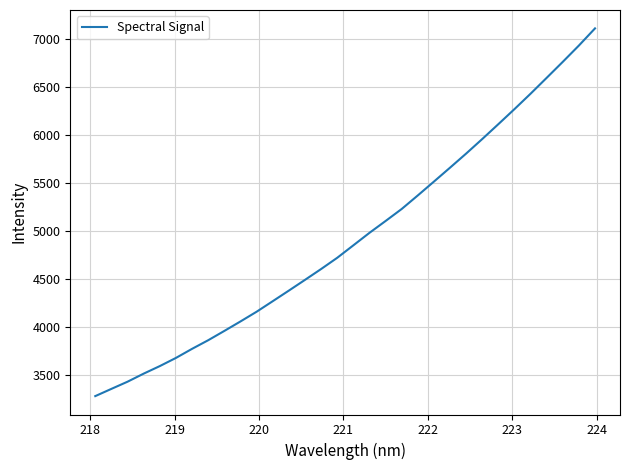

What is the difference between the maximum and minimum values?

3827.7